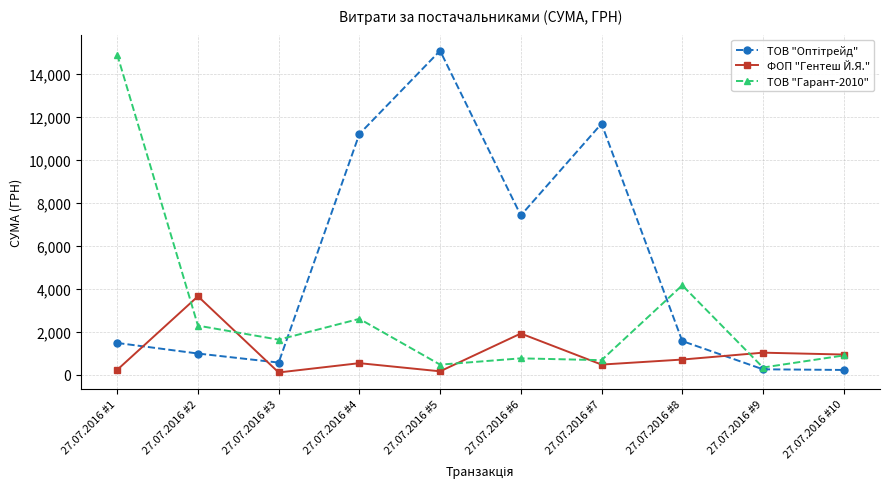

Where is the first local minimum for ТОВ "Гарант-2010"?

27.07.2016 #3